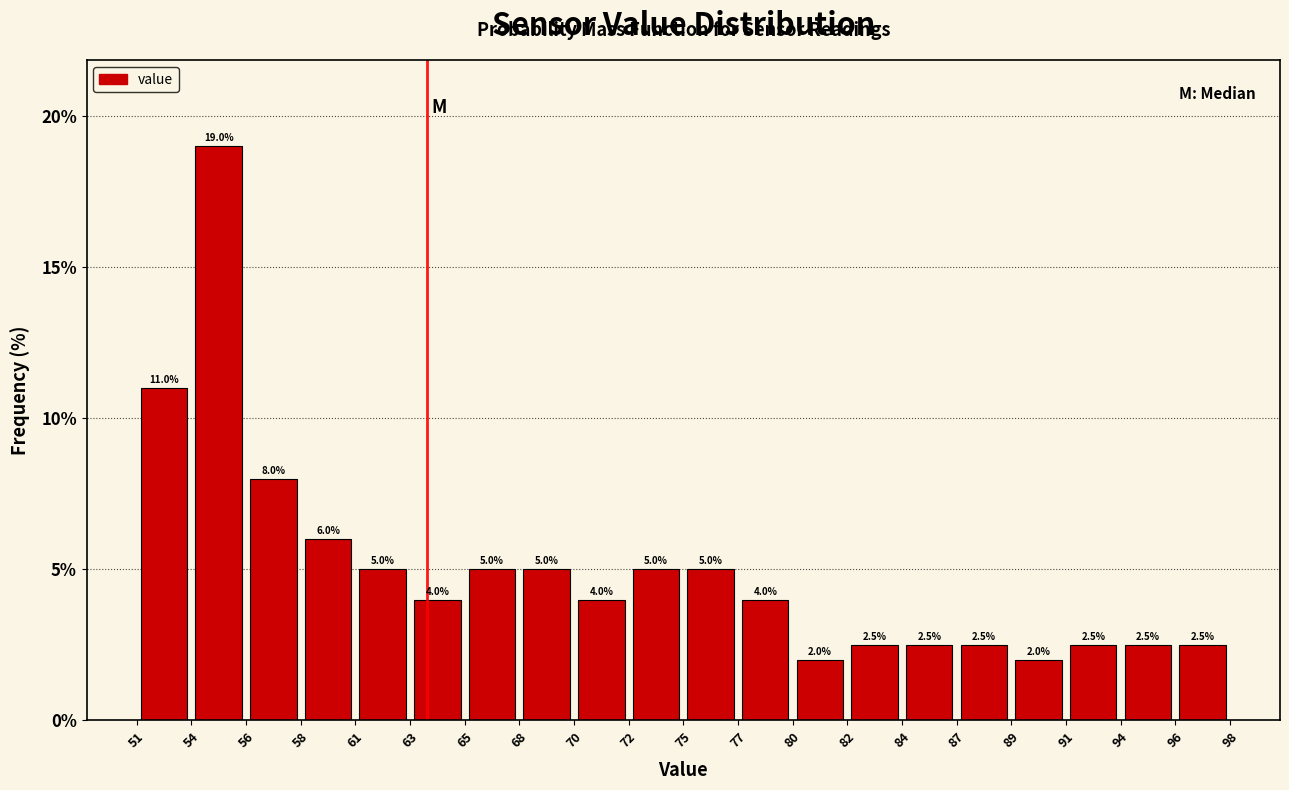

Over which range of the x-axis is the bar tallest?

54 to 56